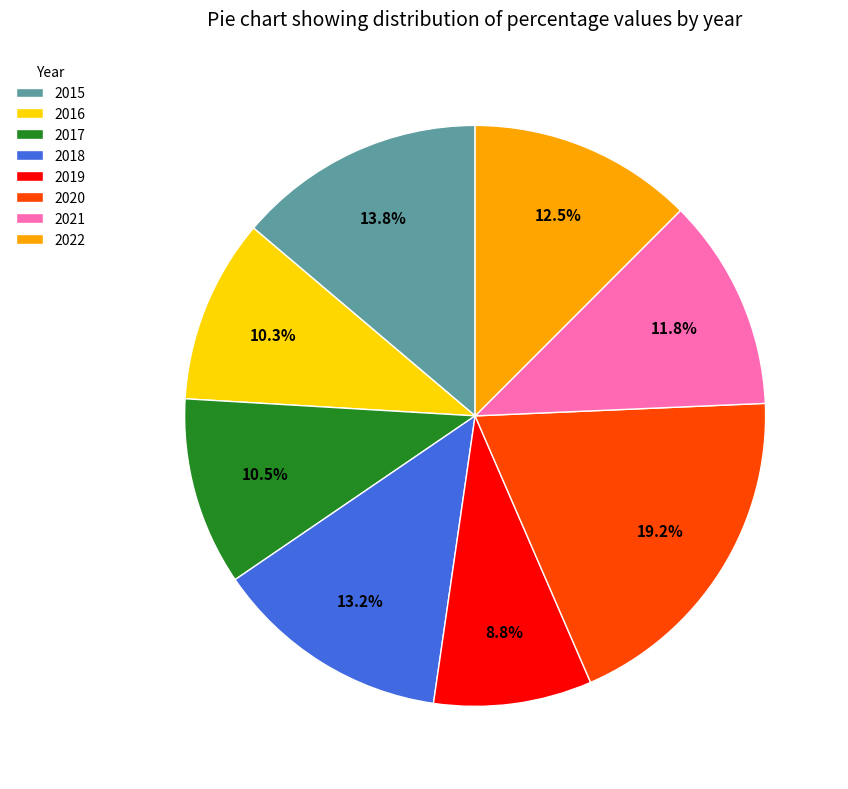

True or false: 2016 accounts for 10% of the total.

True